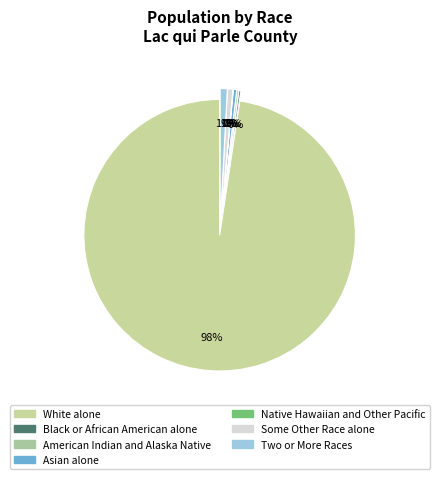

What is the change in value from American Indian and Alaska Native to Asian alone?

+12